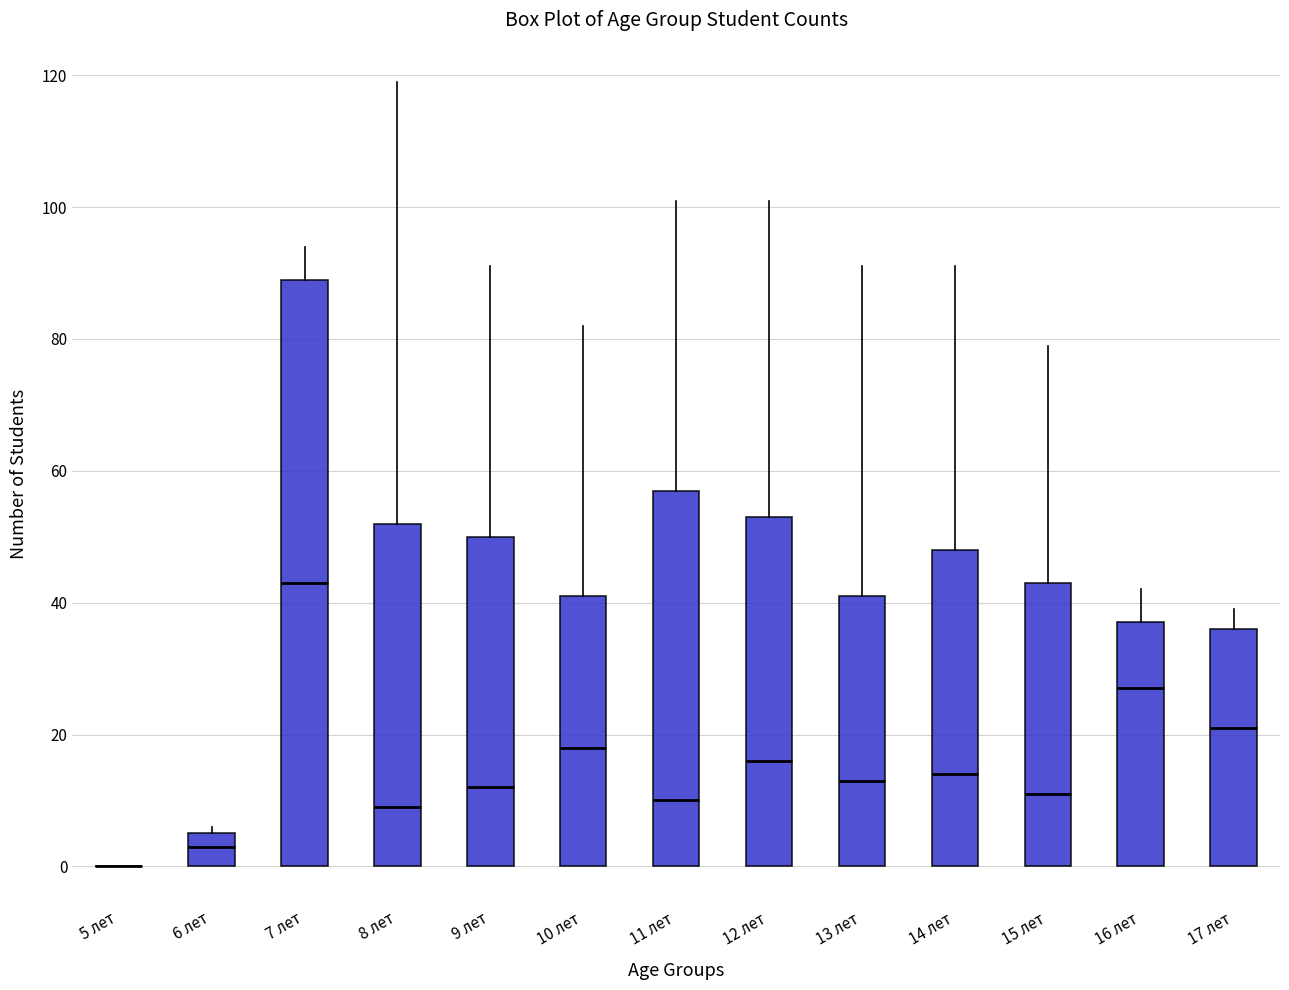

Which box is the tallest, from its lower edge to its upper edge?

7 лет